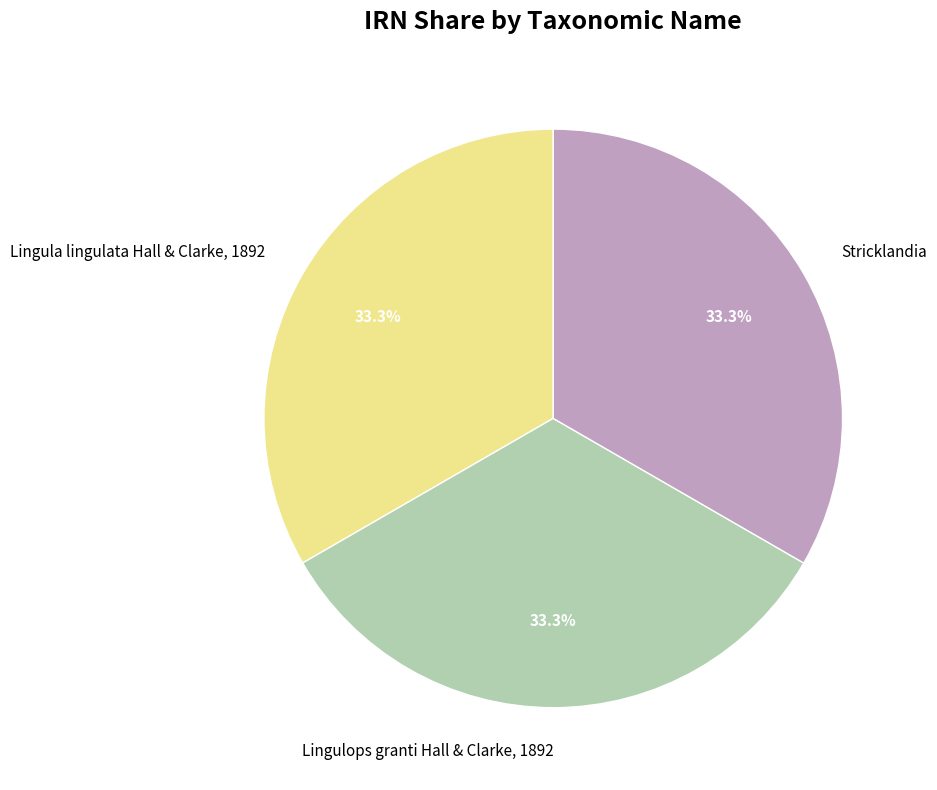

To the nearest percent, what portion does Stricklandia represent?

33%